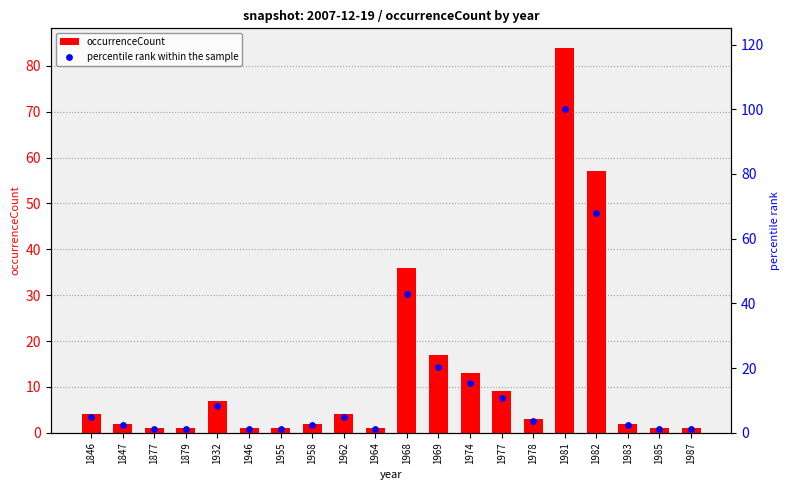

At which category is the sum across all series the highest?

1981